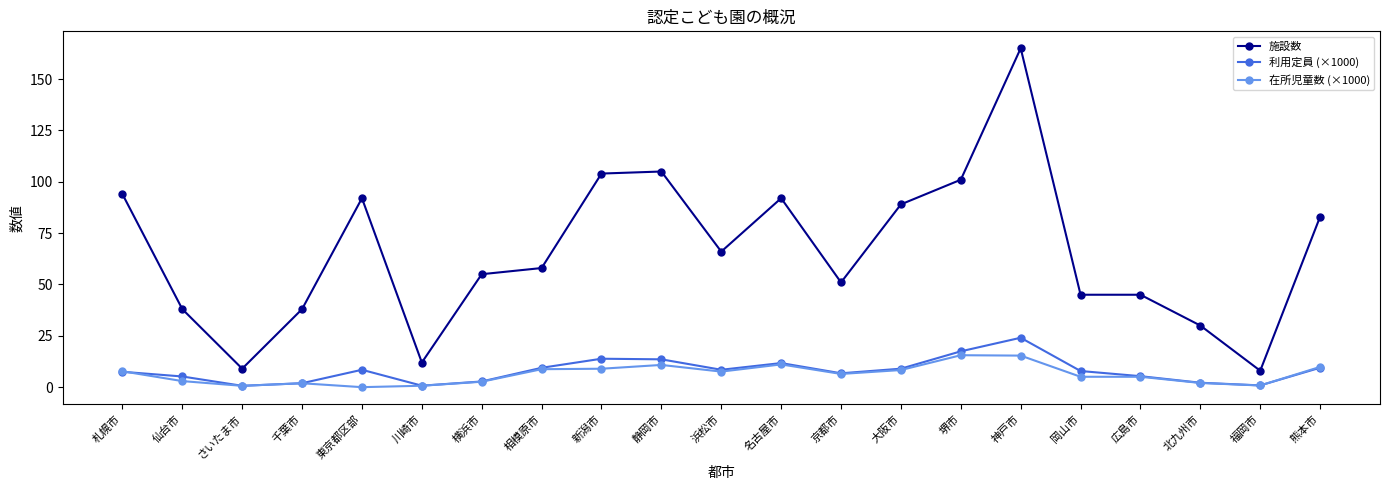

Between which two adjacent categories do 利用定員 (×1000) and 在所児童数 (×1000) first intersect?

札幌市 and 仙台市